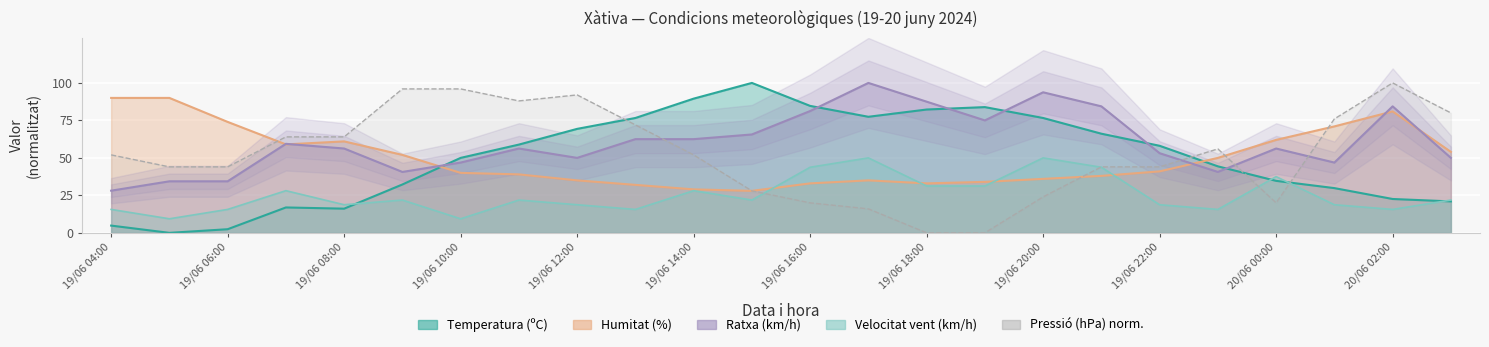

How many intersections are there between Velocitat del vent (km/h) and Temperatura (ºC)?

4